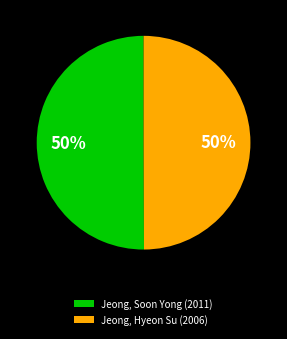

The Jeong, Hyeon Su (2006) slice represents 50% of the pie. True or false?

True